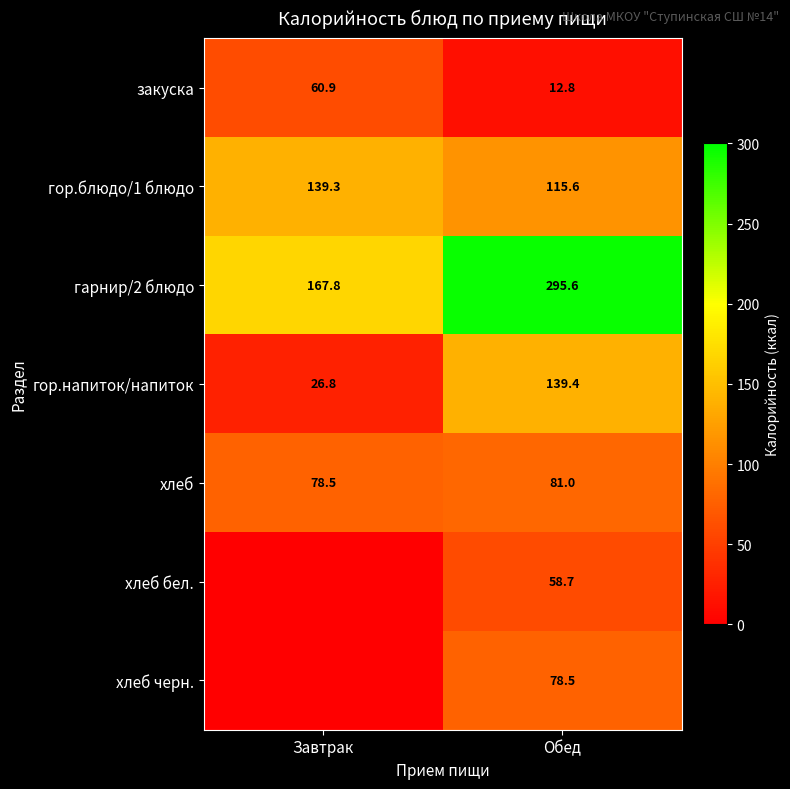

What is the lowest value of the гор.напиток/напиток series?

26.8